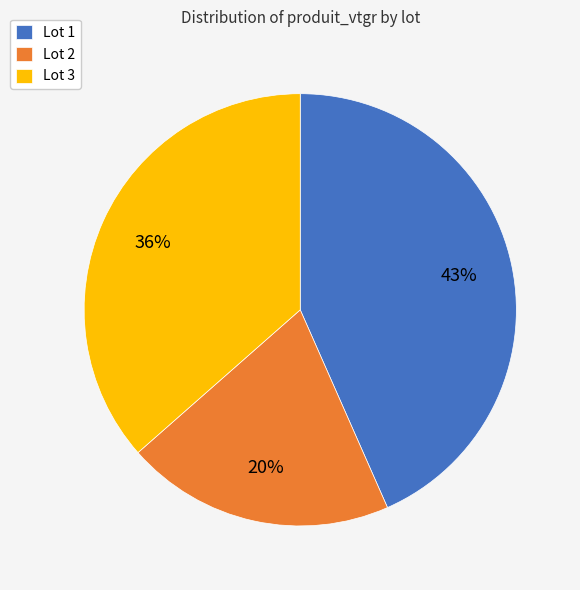

Is there a majority slice in this chart?

No